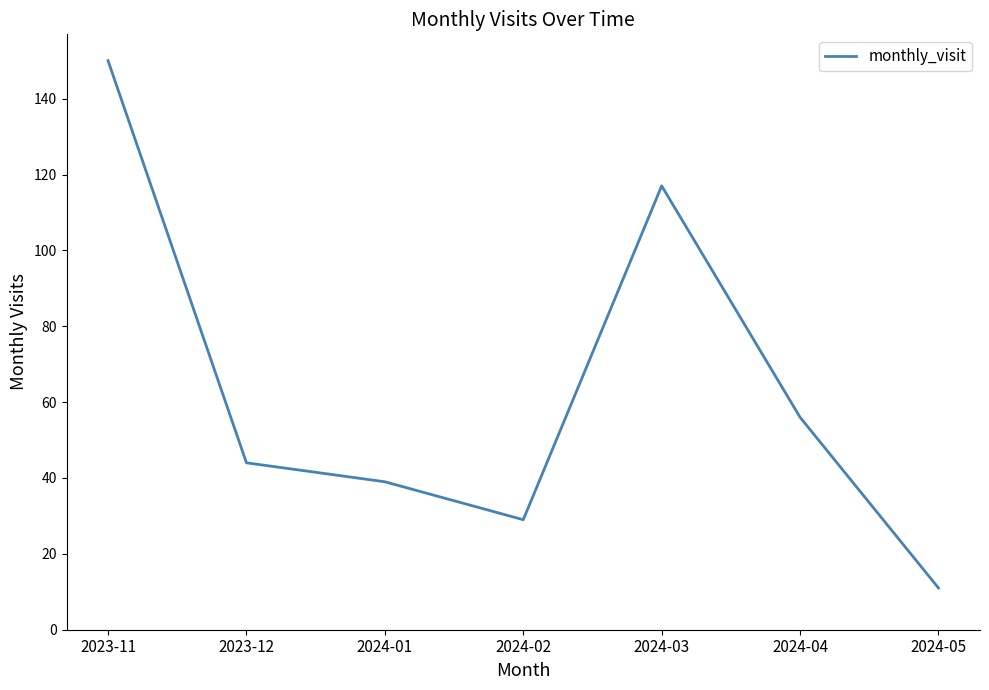

What is the ratio of the value at 2024-01 to the value at 2024-02?

1.3